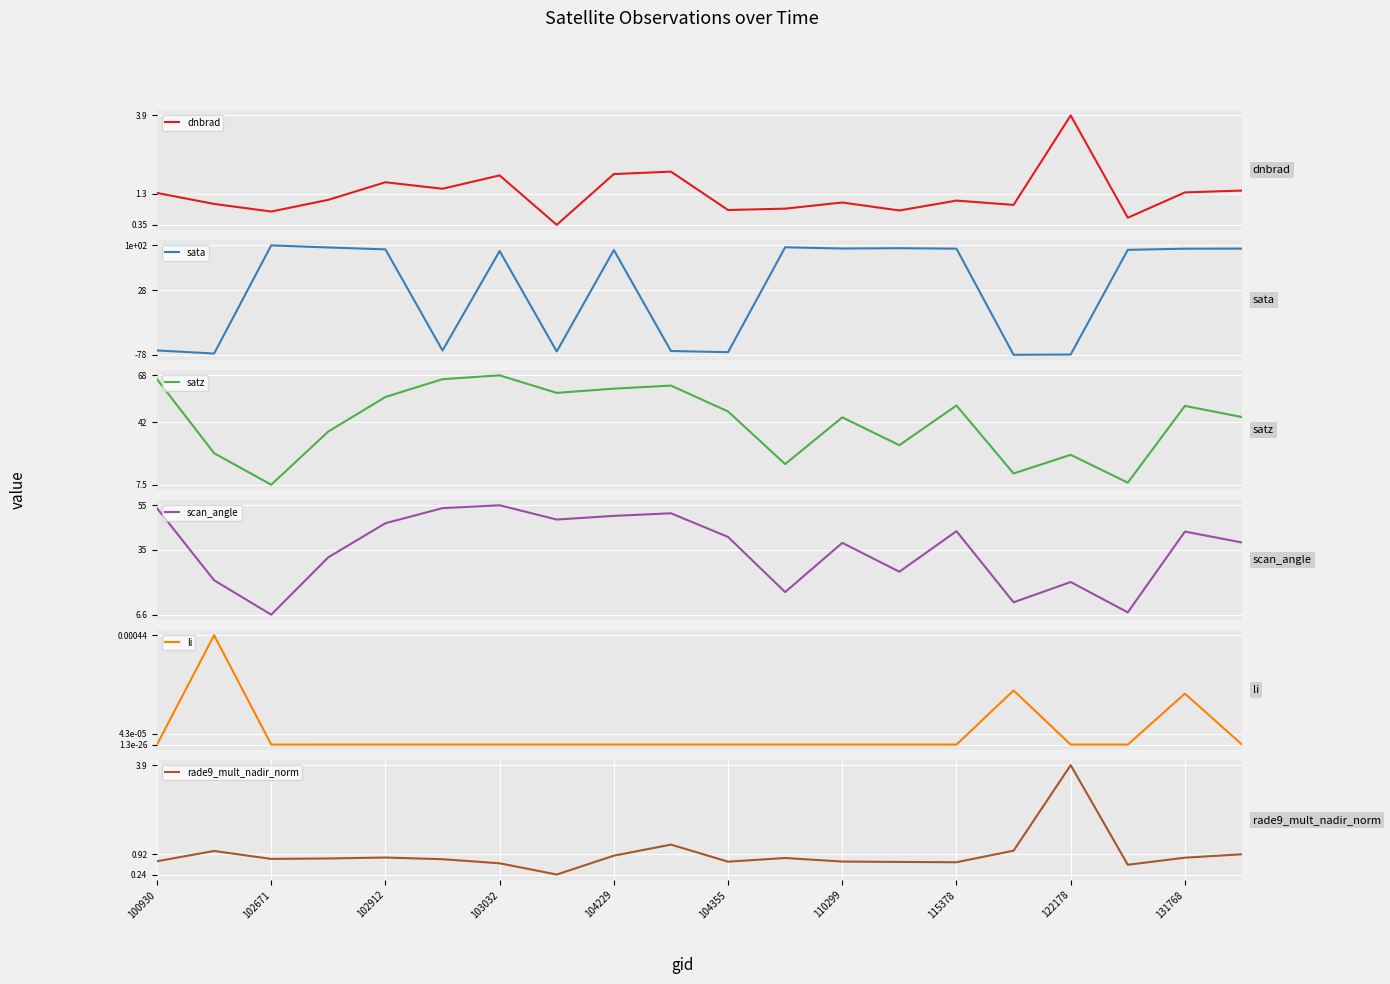

What are all the series names shown in the legend?

dnbrad, sata, satz, scan_angle, li, rade9_mult_nadir_norm